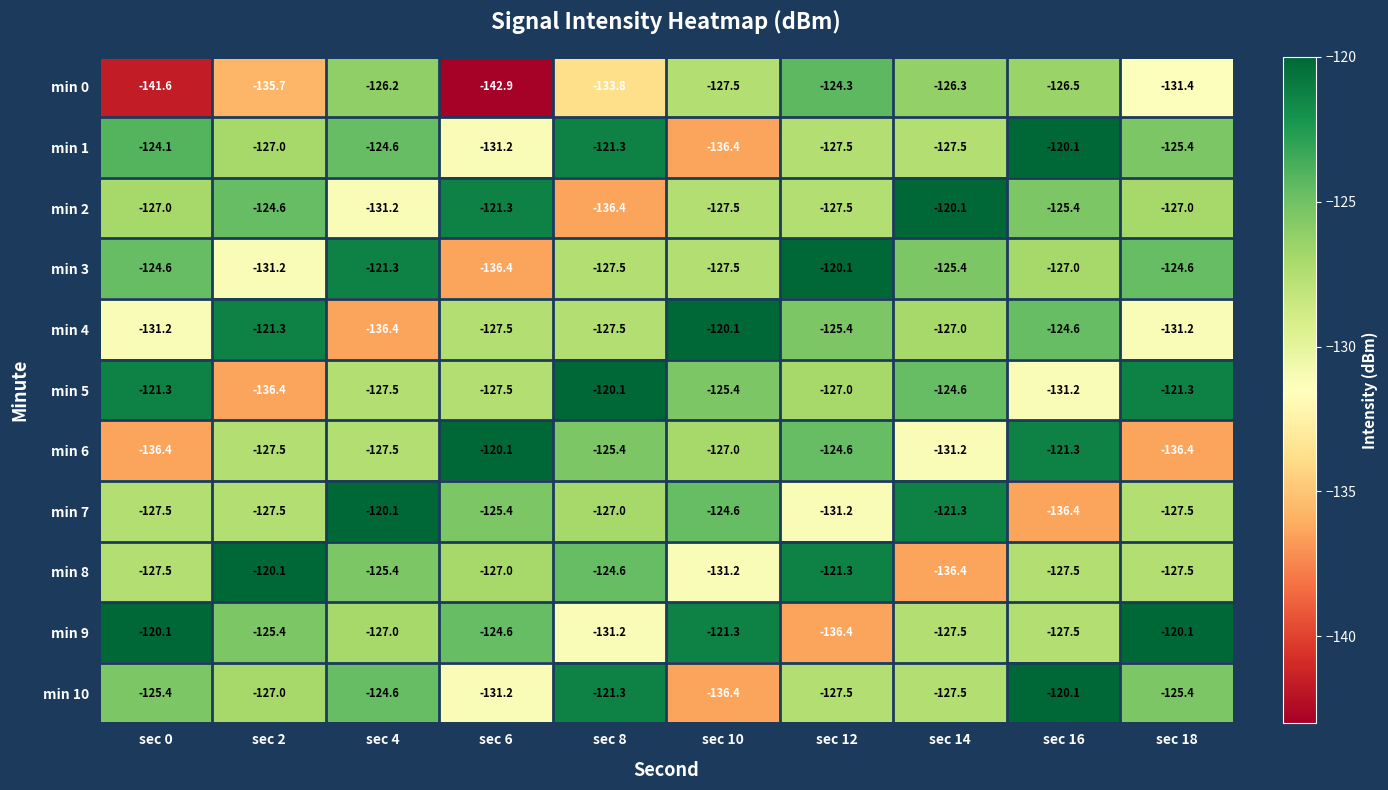

What is the total value across all series at sec 6?

-1415.1